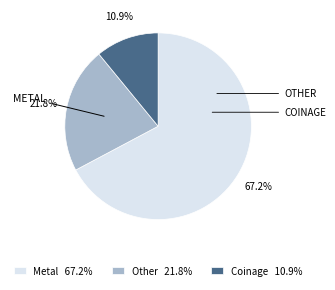

Which category accounts for the majority?

Metal 67.2%